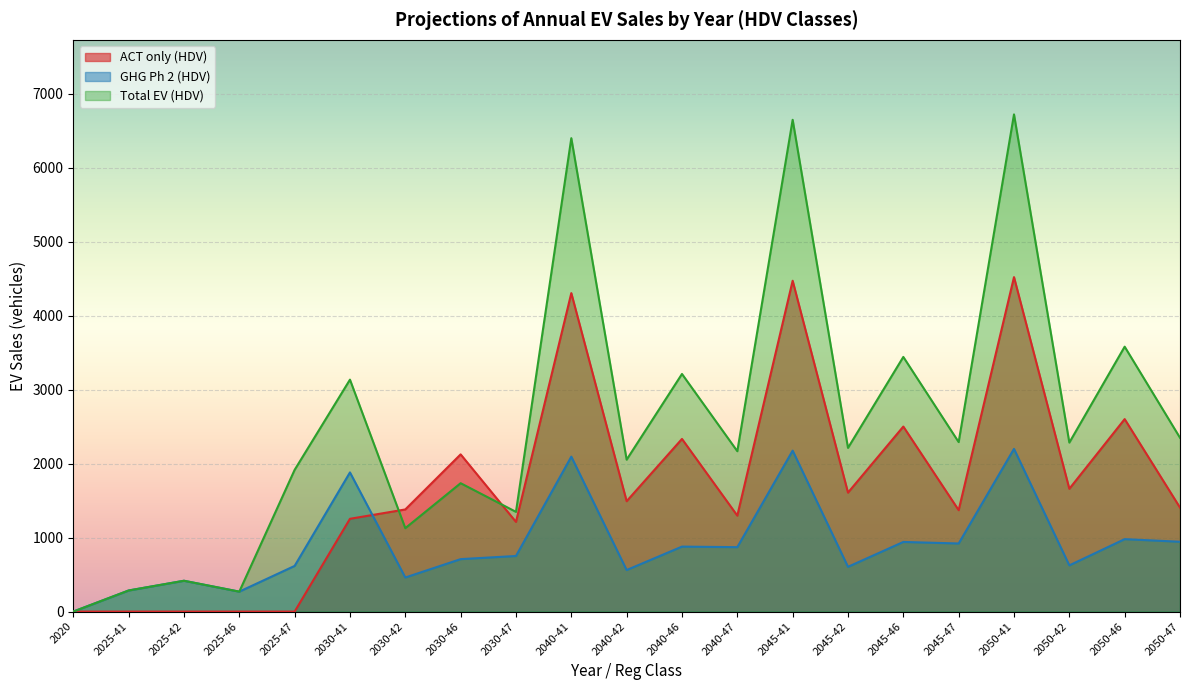

What is the value of the ACT only (HDV) point at the 10th from the left?

4306.2